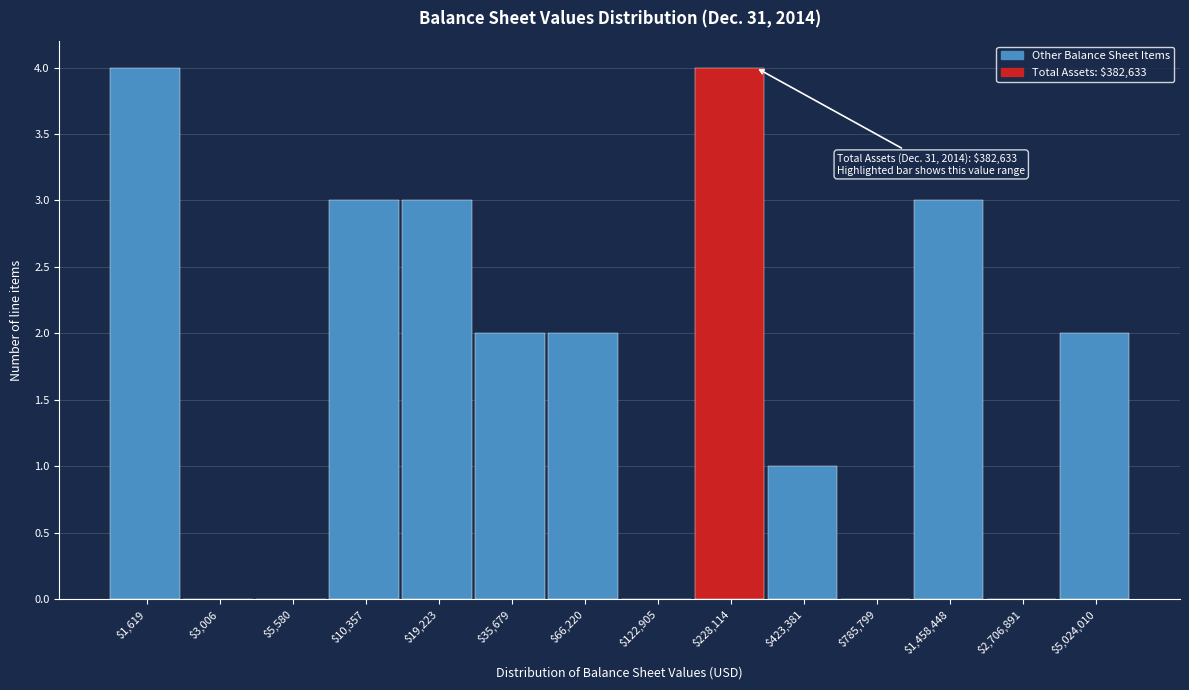

The chart shows a value of 4 at $1,458,448. True or false?

False